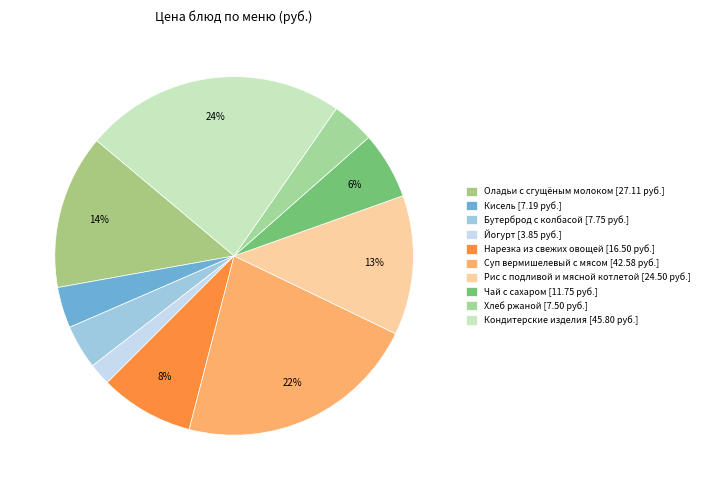

How many segments does this pie chart have?

10